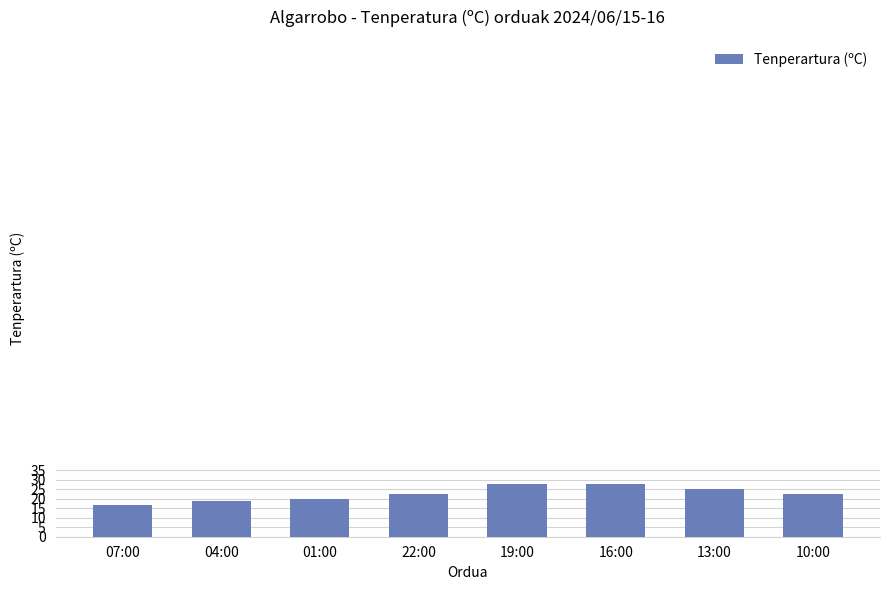

What is the ratio of the value at 19:00 to the value at 04:00?

1.5